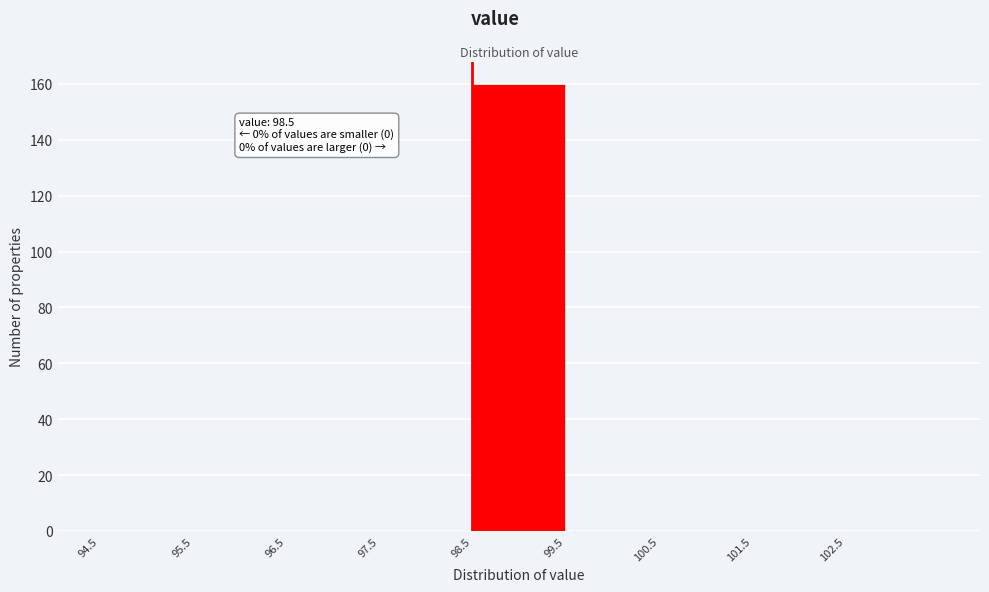

Over which range of the x-axis is the bar tallest?

98.5 to 99.5